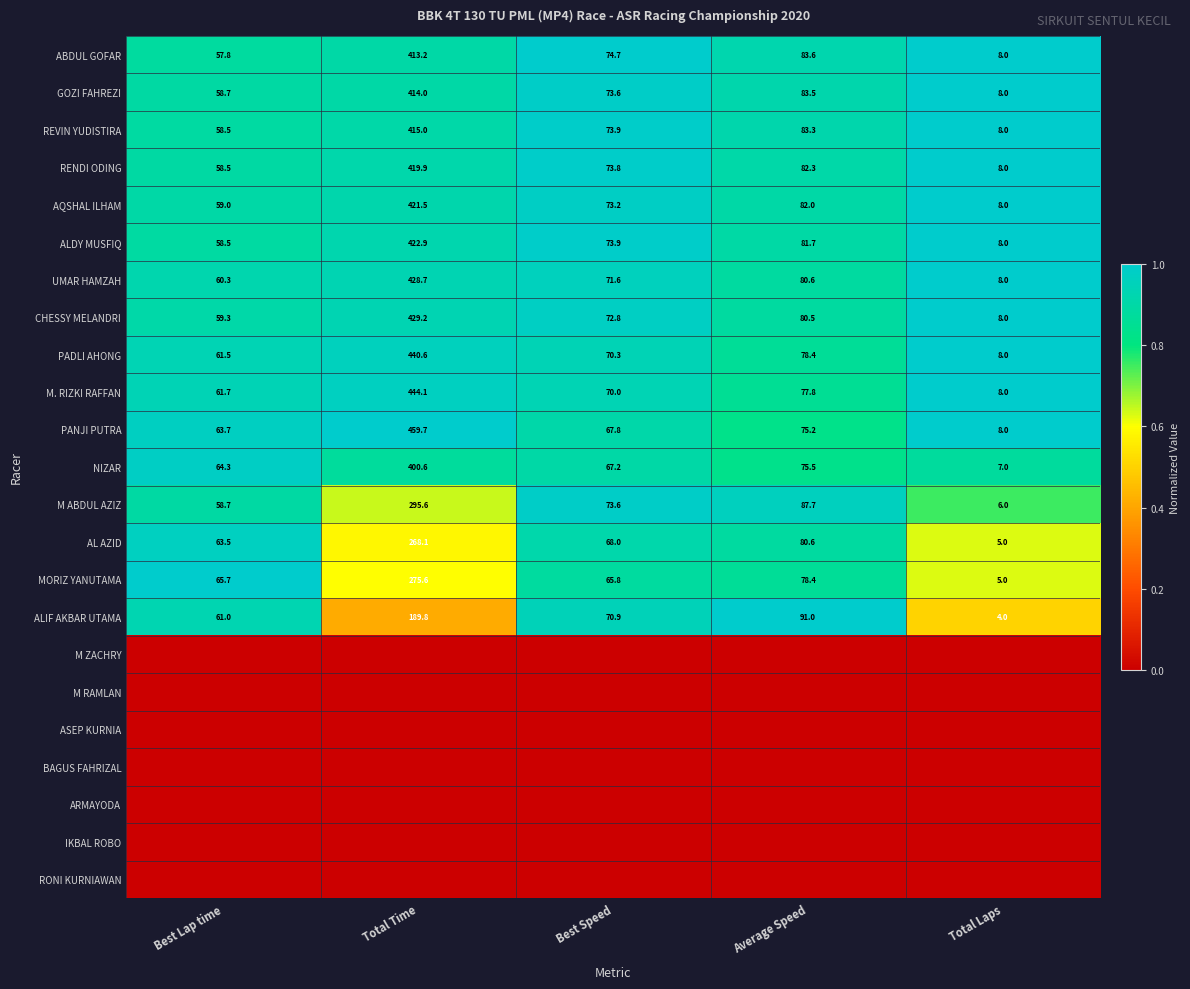

True or false: UMAR HAMZAH has a value of 11.8 at Total Laps.

False